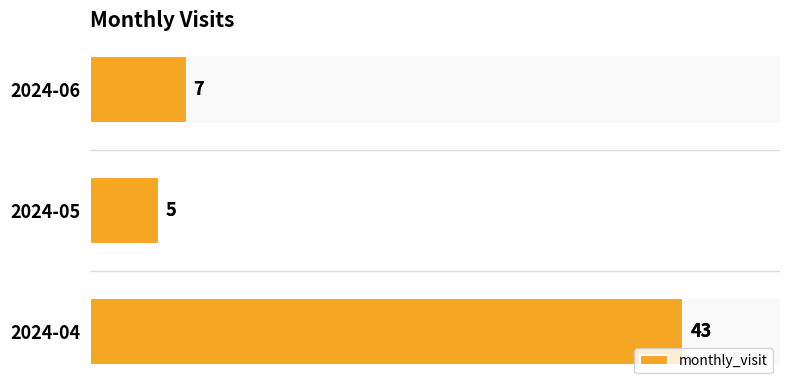

List the labels in order of value, smallest first.

2024-05, 2024-06, 2024-04